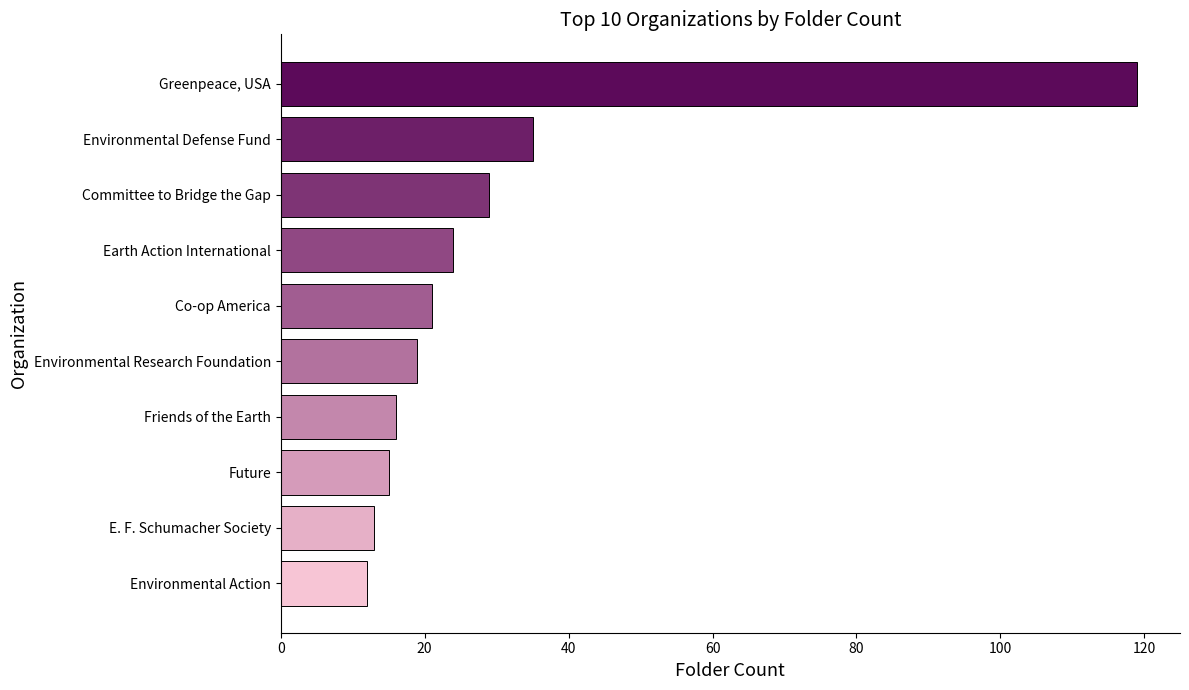

What is the sum of all values?

303